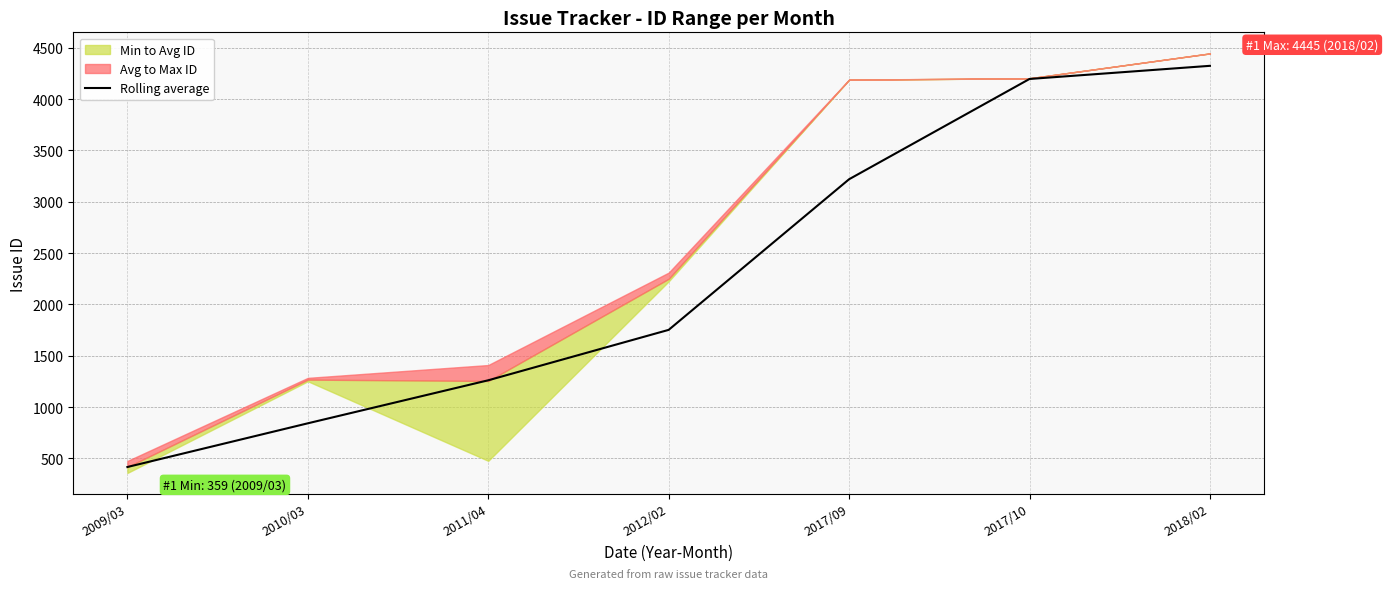

Which label corresponds to the largest value in the chart?

2018/02